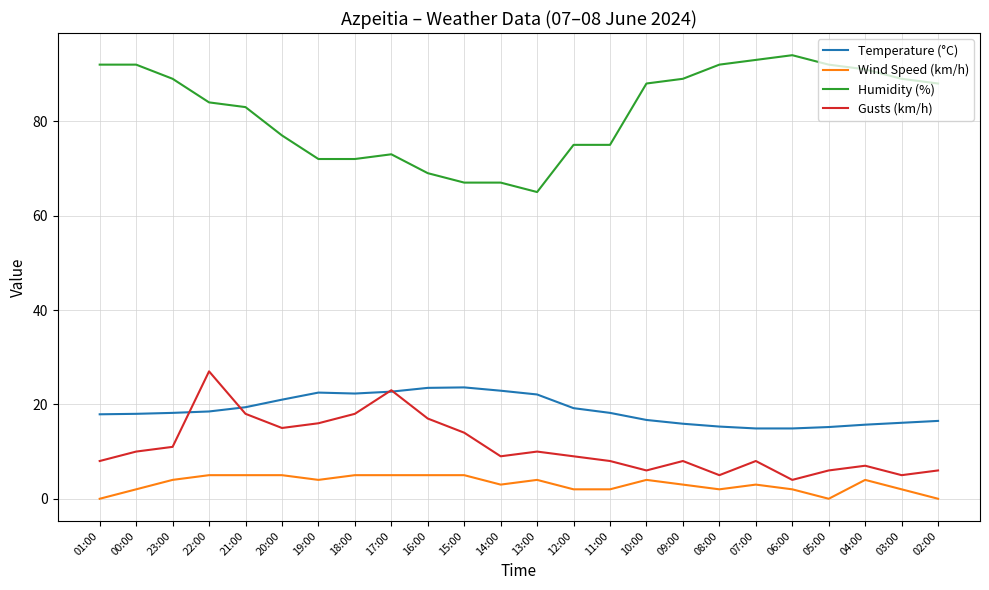

Is it true that Gusts (km/h) equals 4.8 at 09:00?

False